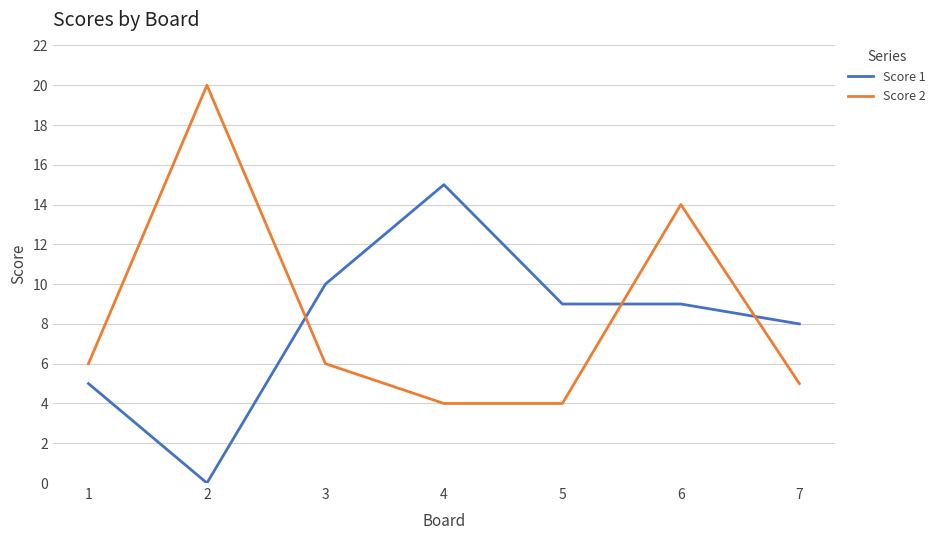

Which label corresponds to the largest value in the chart?

2